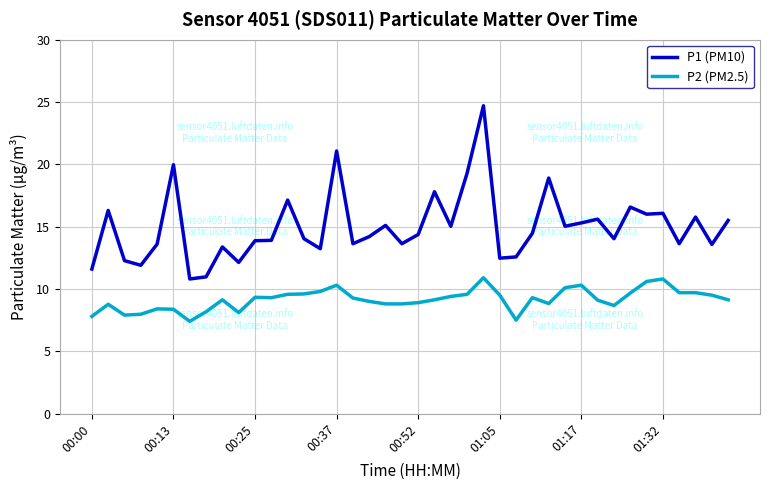

What is the sum of all P1 (PM10) values?

599.4